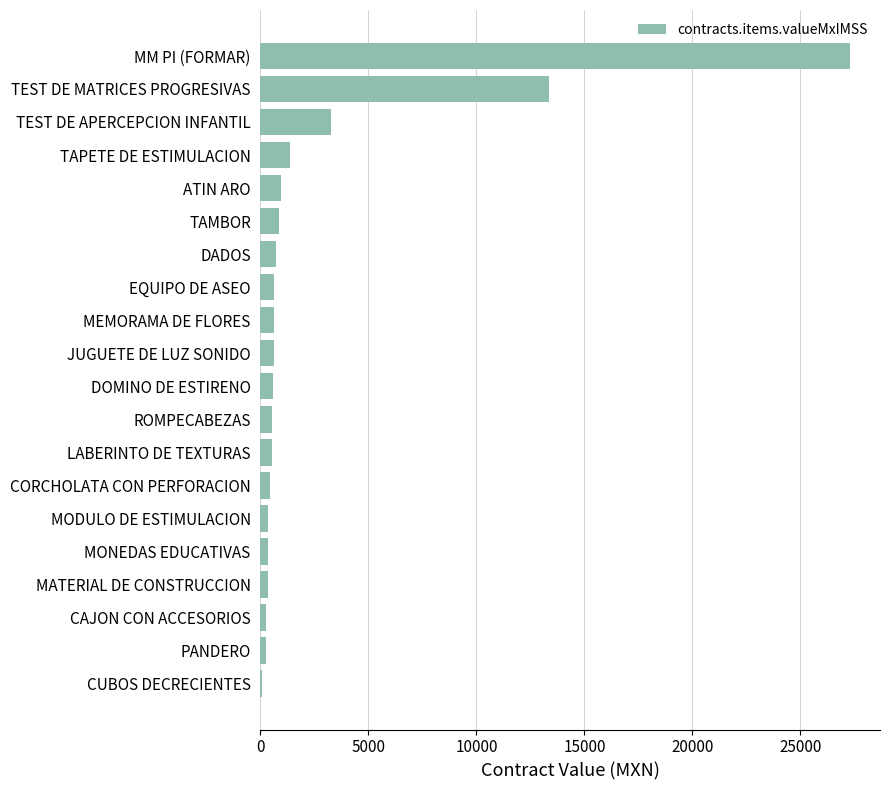

The chart shows a value of 1357.2 at TAPETE DE ESTIMULACION. True or false?

True